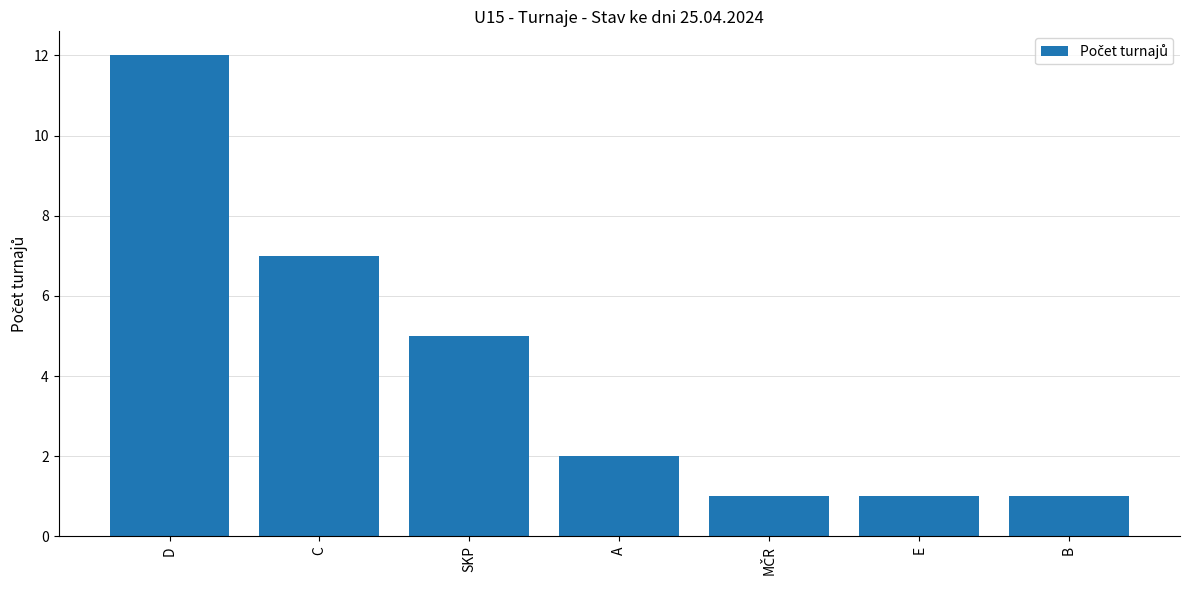

At which category does the chart reach its peak across all series?

D